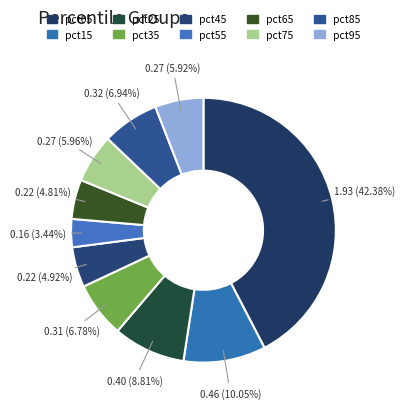

True or false: pct25 accounts for 21% of the total.

False